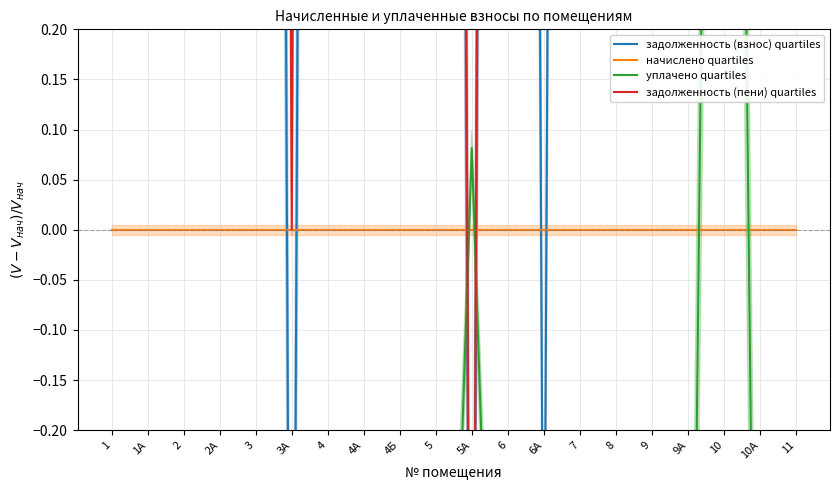

Rank the categories by уплачено quartiles value from highest to lowest.

10, 5А, 1, 1А, 2, 2А, 3, 3А, 4, 4А, 4Б, 5, 6, 6А, 7, 8, 9, 9А, 10А, 11